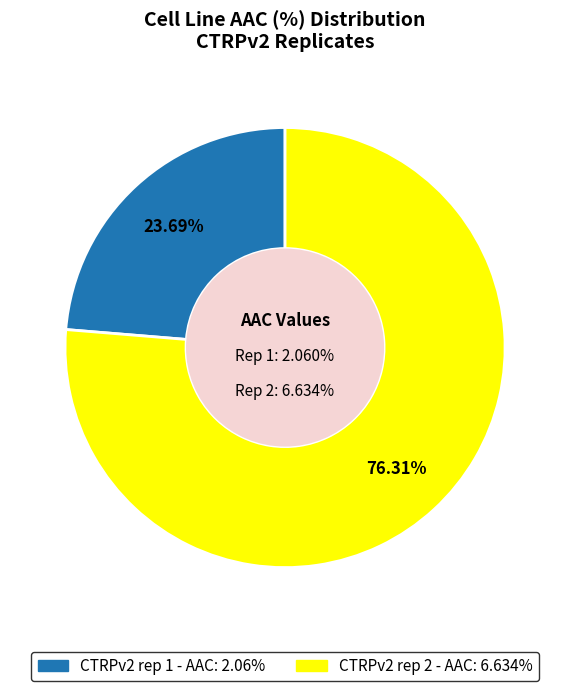

What percentage is NOT represented by CTRPv2 rep 1?

76.3%